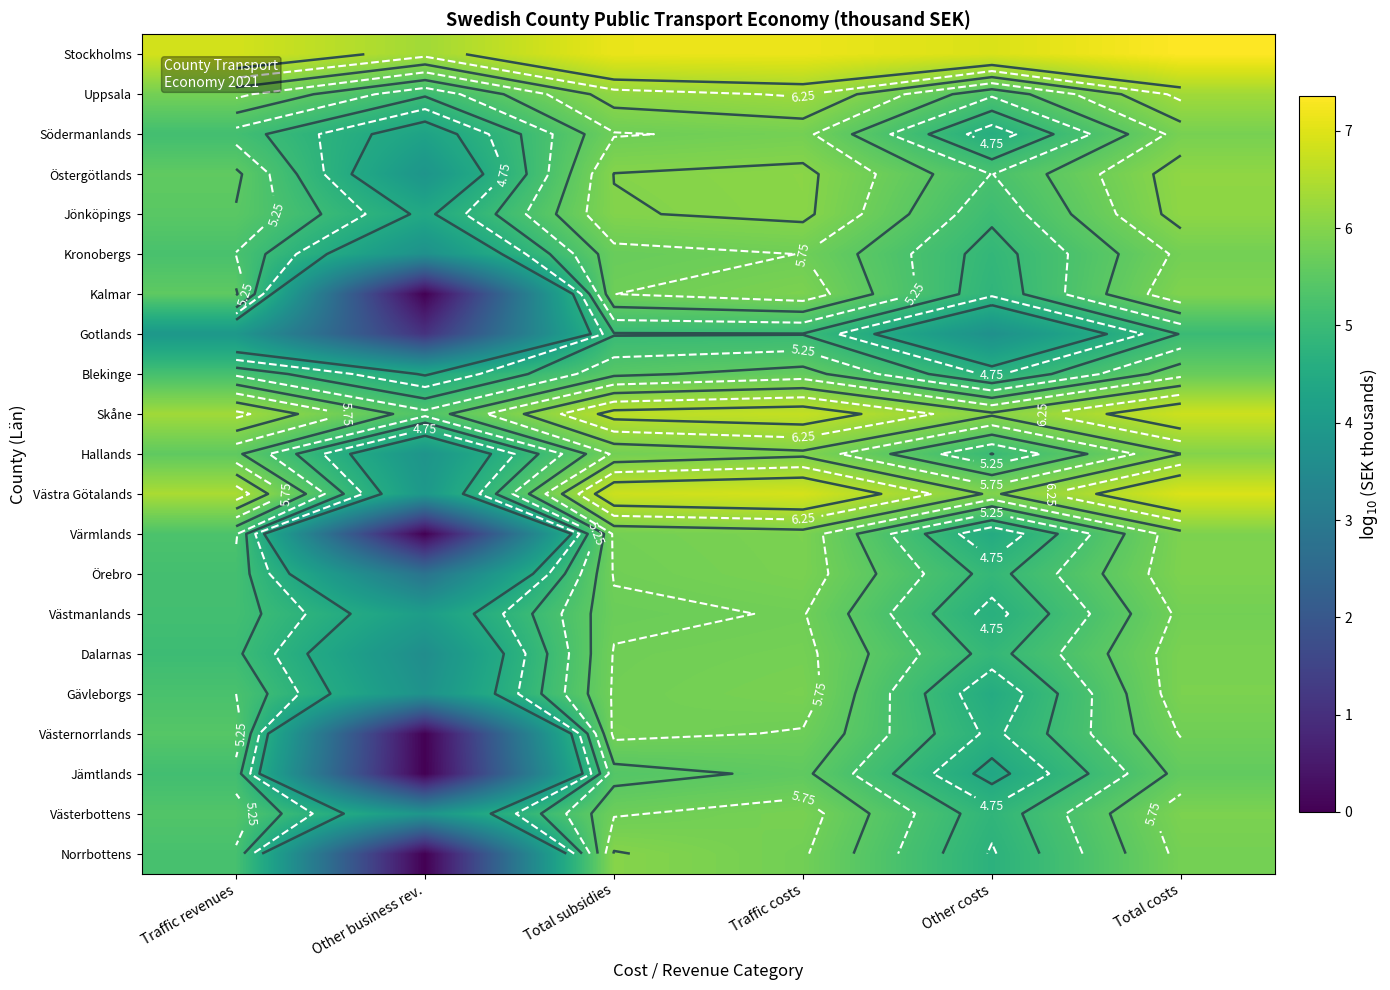

How many data points in Västmanlands are above 5?

4